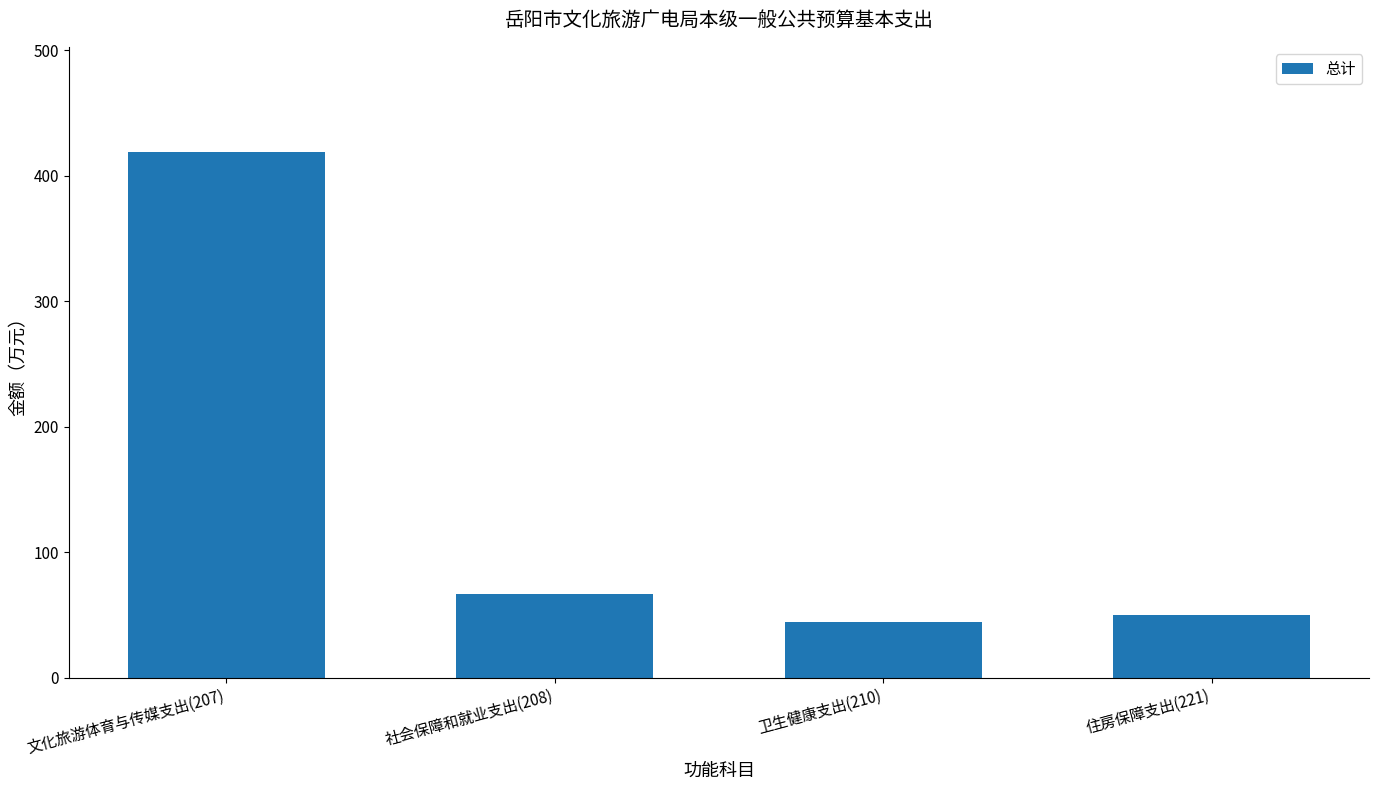

True or false: the data shows 9.6 at 卫生健康支出(210).

False